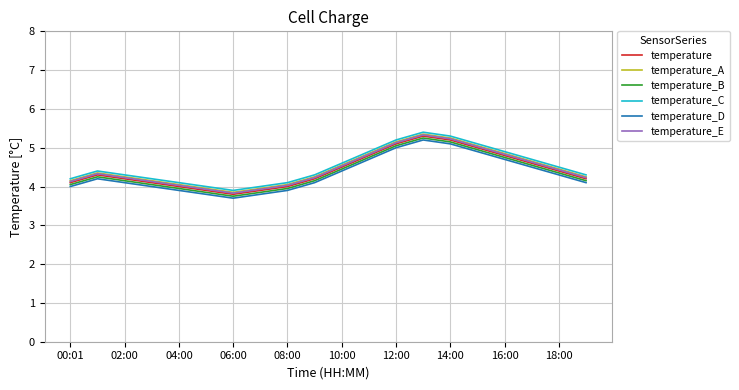

What are all the series names shown in the legend?

temperature, temperature_A, temperature_B, temperature_C, temperature_D, temperature_E